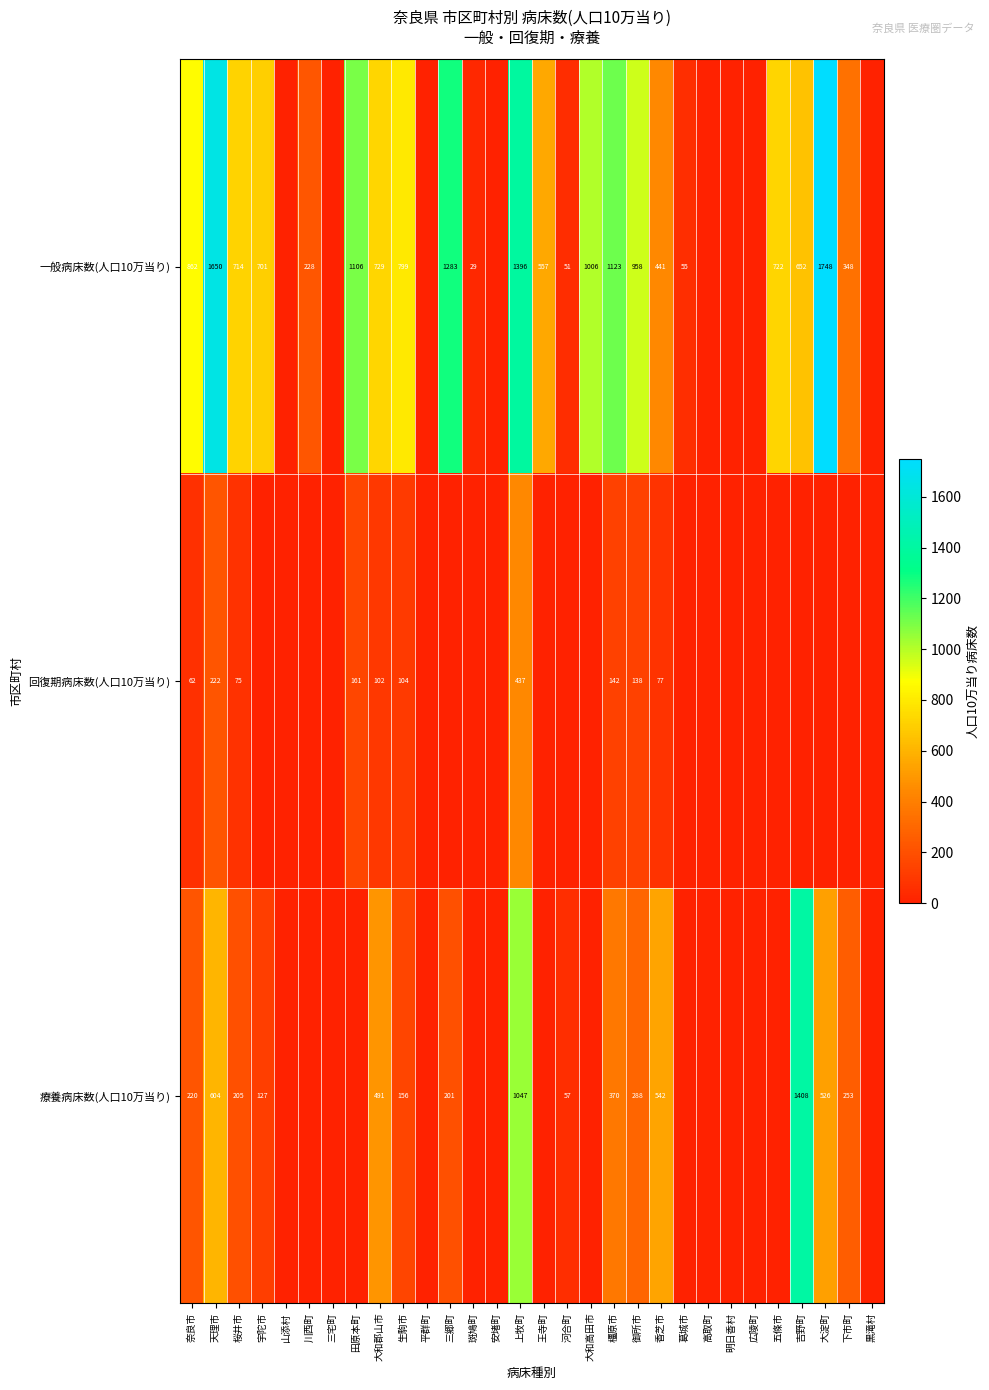

The 一般病床数(人口10万当り) series shows 51 at 河合町. True or false?

True